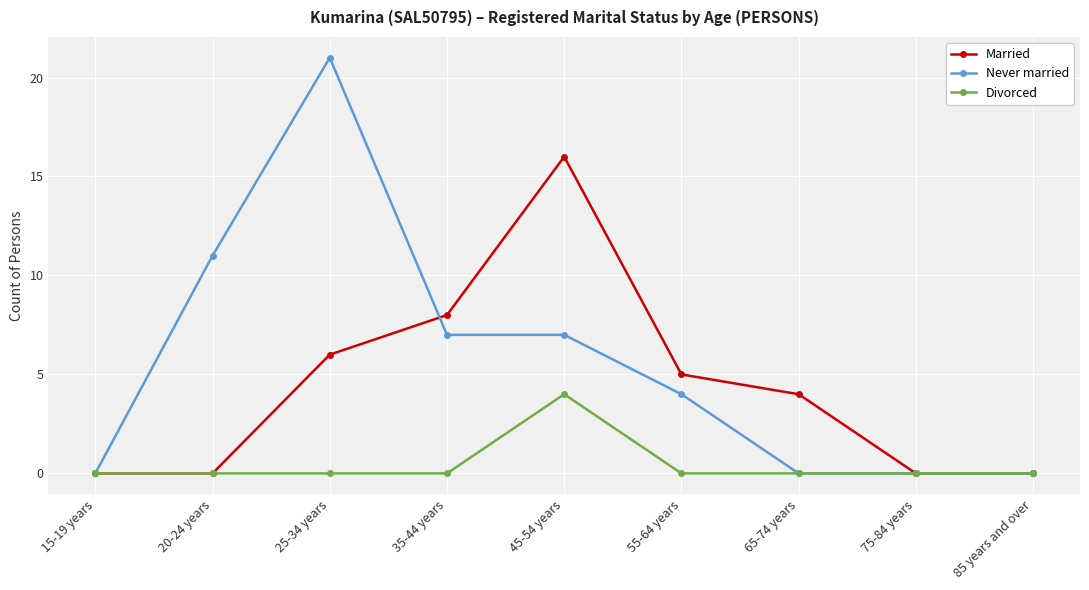

What position from the left is 75-84 years?

8